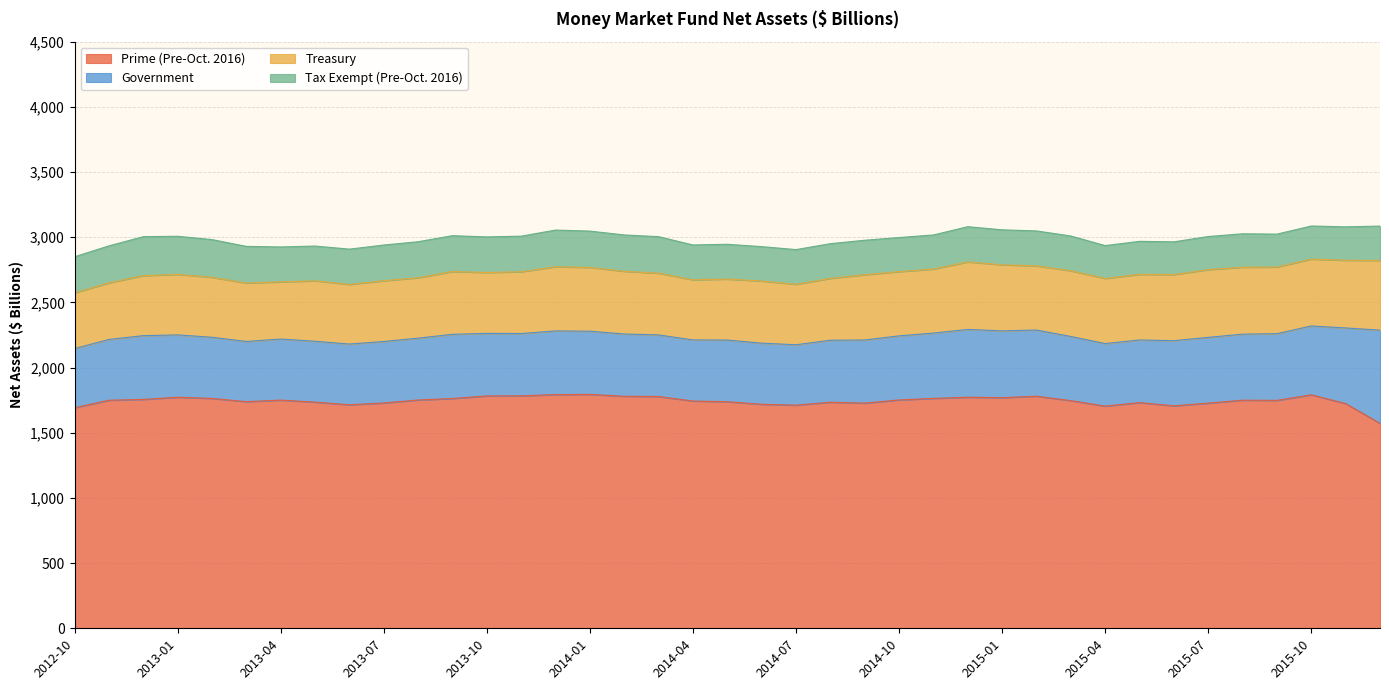

How many values in the Treasury series exceed 480?

20